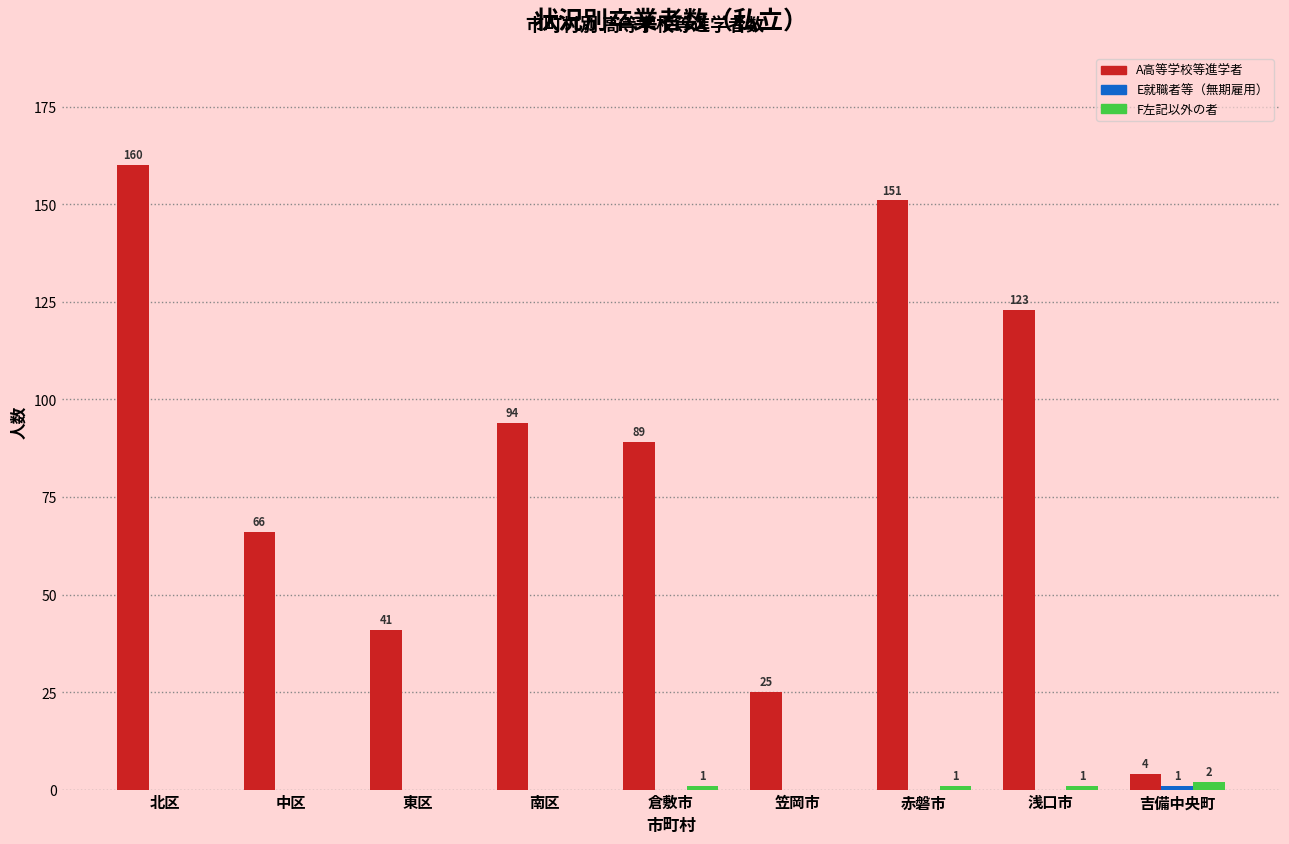

Which series has the largest total across all categories?

A高等学校等進学者